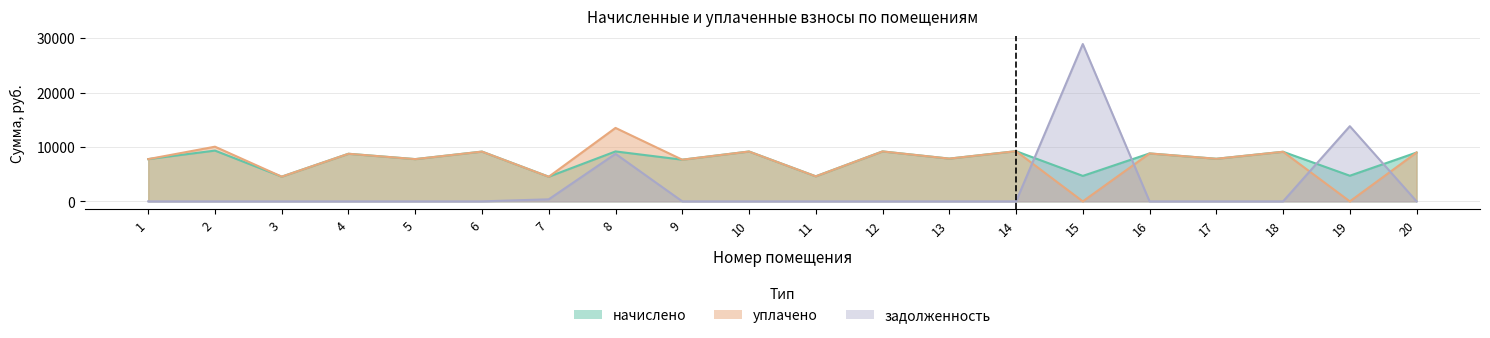

Where is the first local minimum for начислено?

3